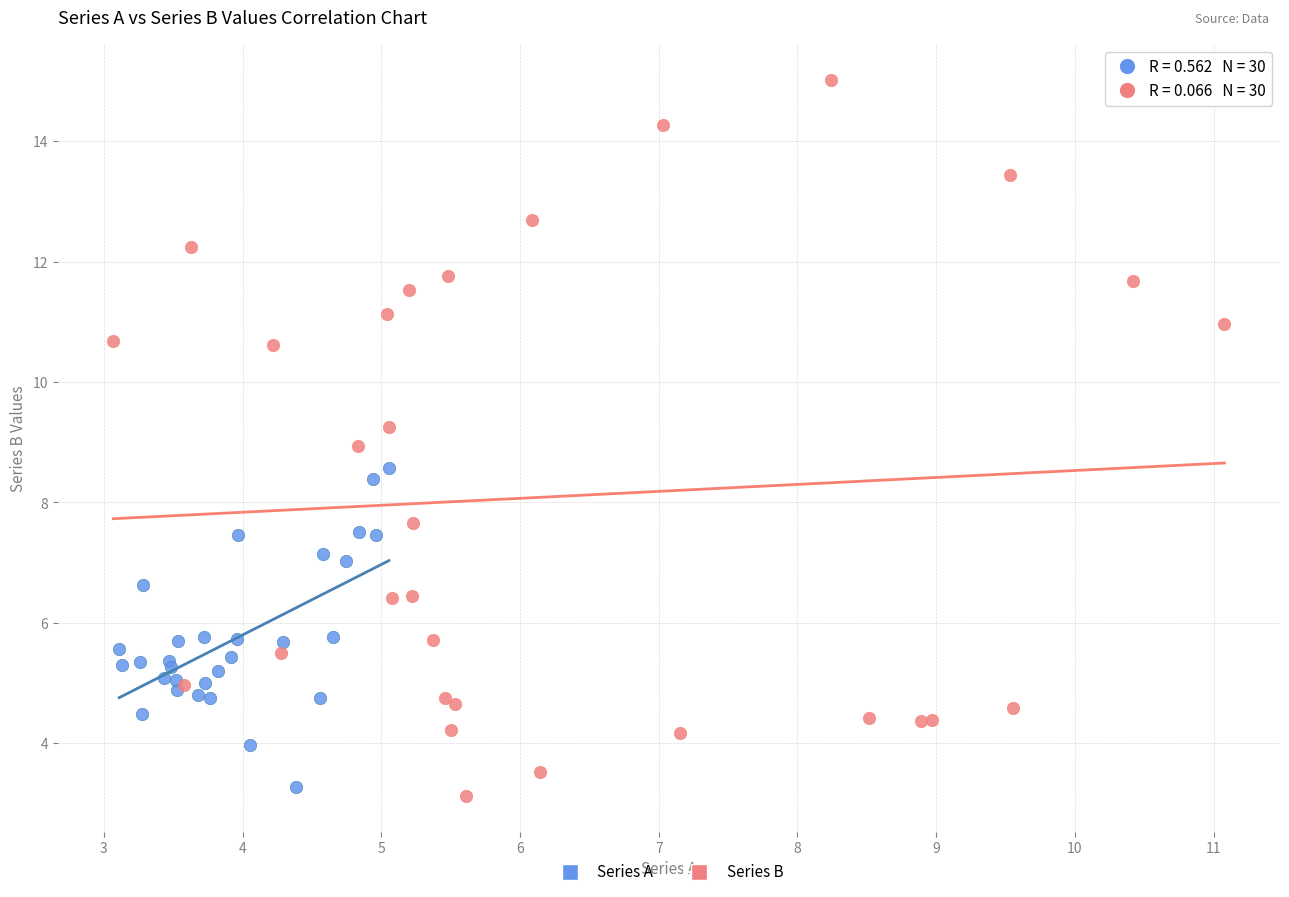

Which series reaches the maximum Y coordinate?

Series B